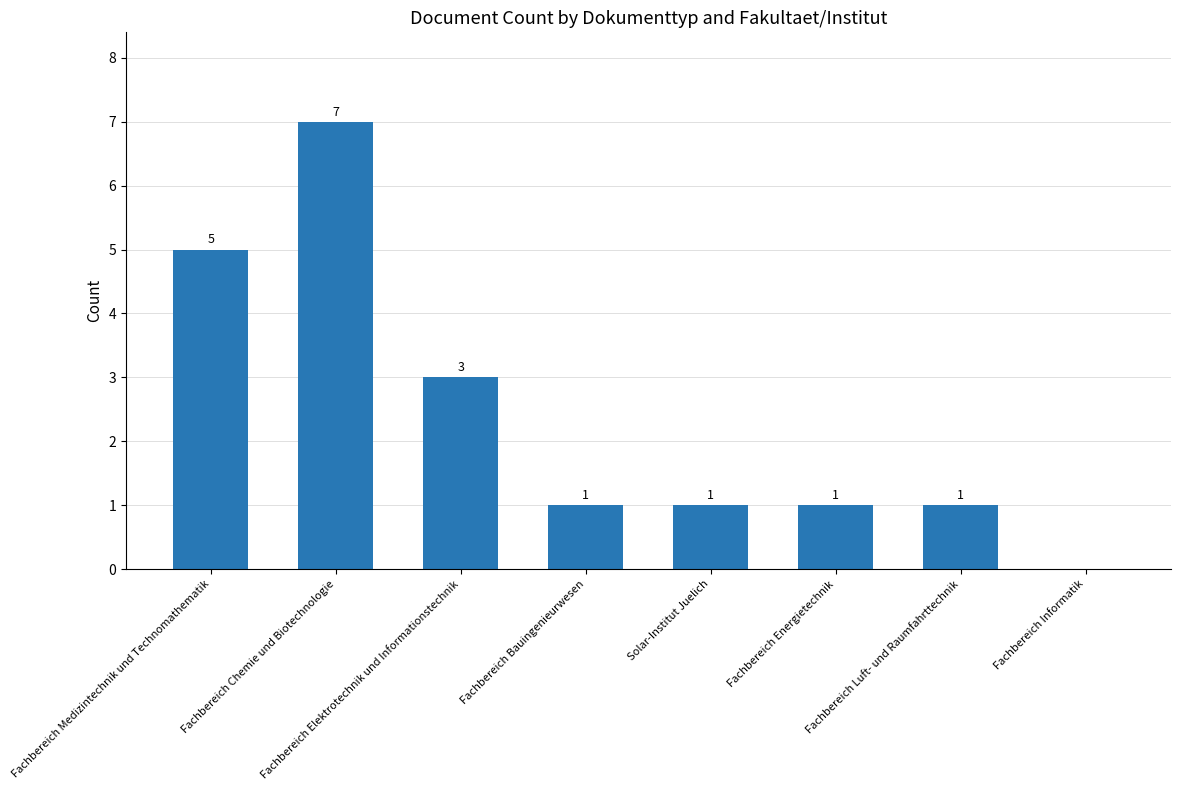

What is the average value?

2